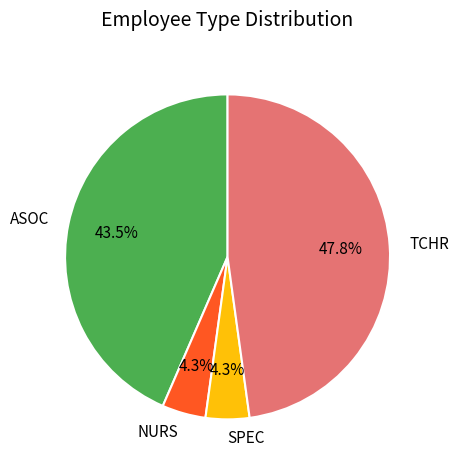

What is the total percentage of ASOC and SPEC?

47.8%